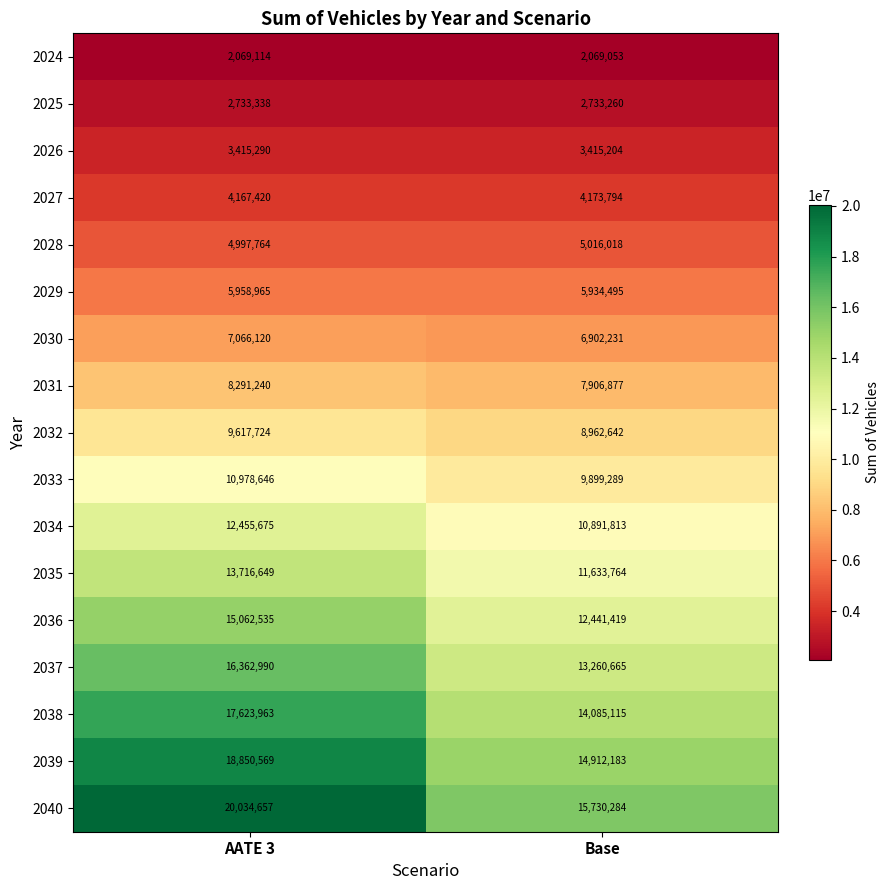

Which series has the largest range (max minus min)?

2040